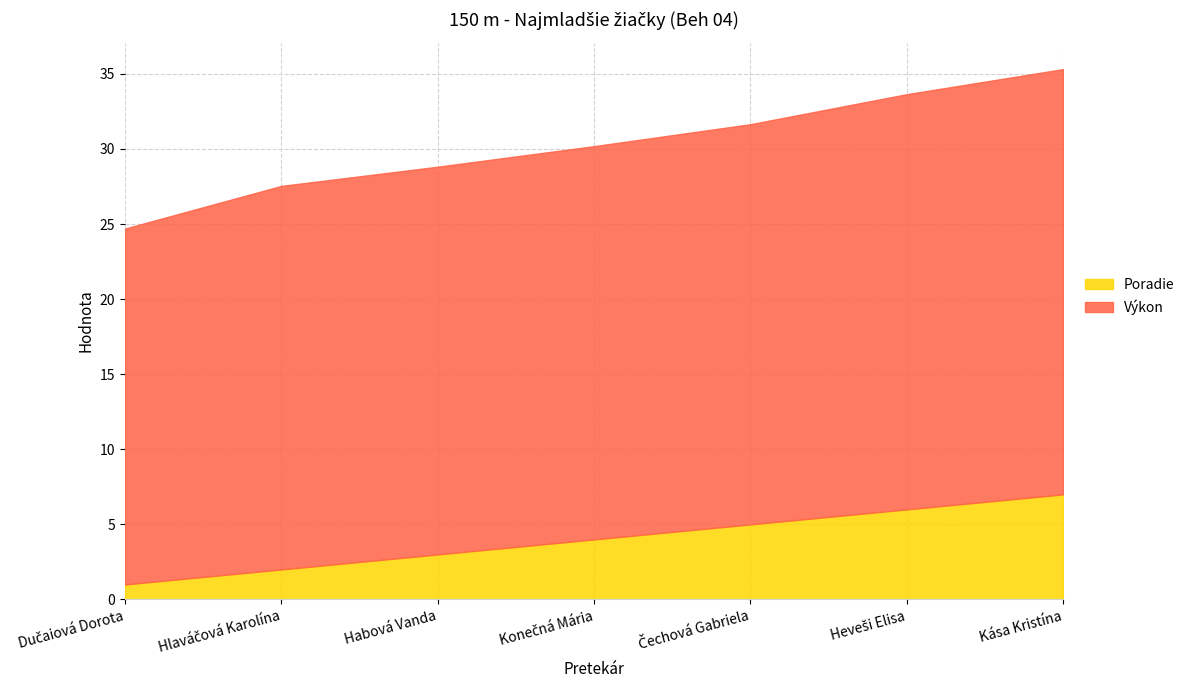

What is the label of the 3rd point from the right?

Čechová Gabriela